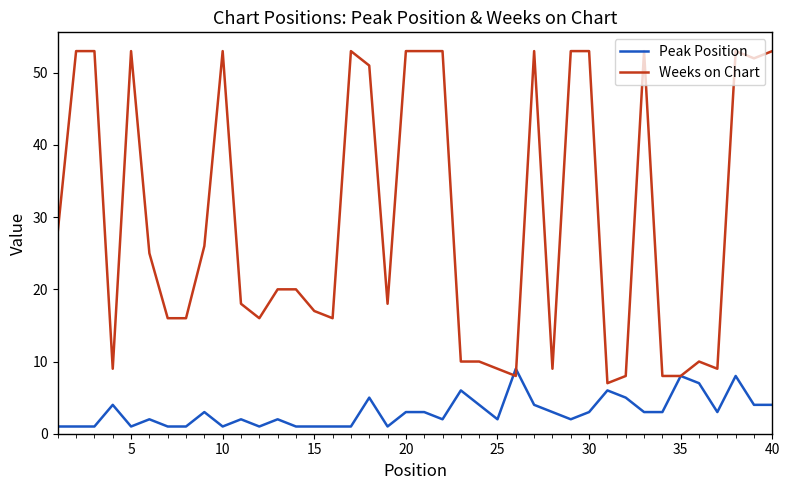

What is the greatest value displayed?

53